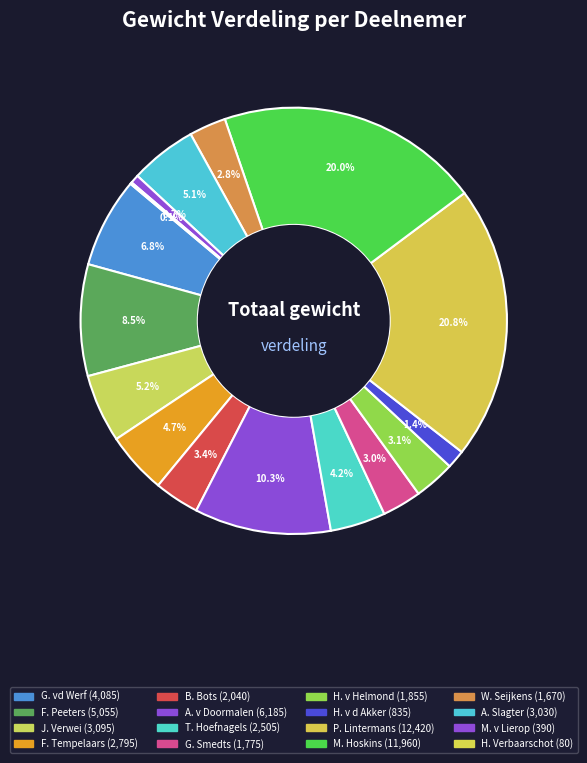

Does T. Hoefnagels account for over 50% of the chart?

No